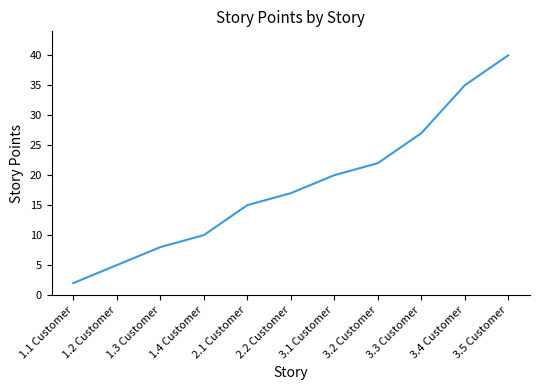

What is the difference between the values at 1.2 Customer and 3.4 Customer?

30